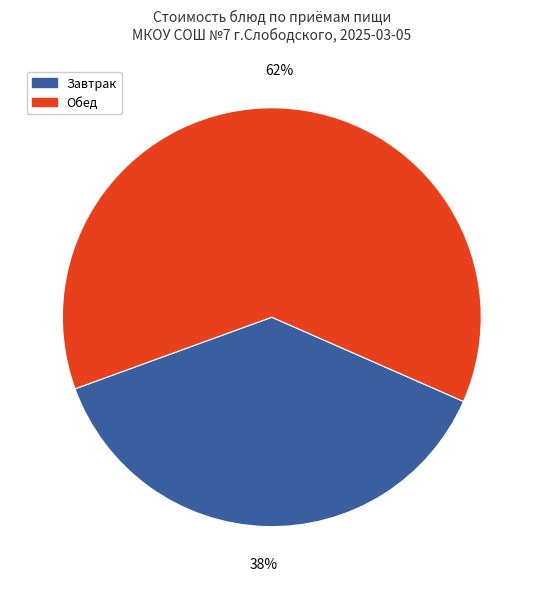

To the nearest percent, what is the average slice percentage?

50%